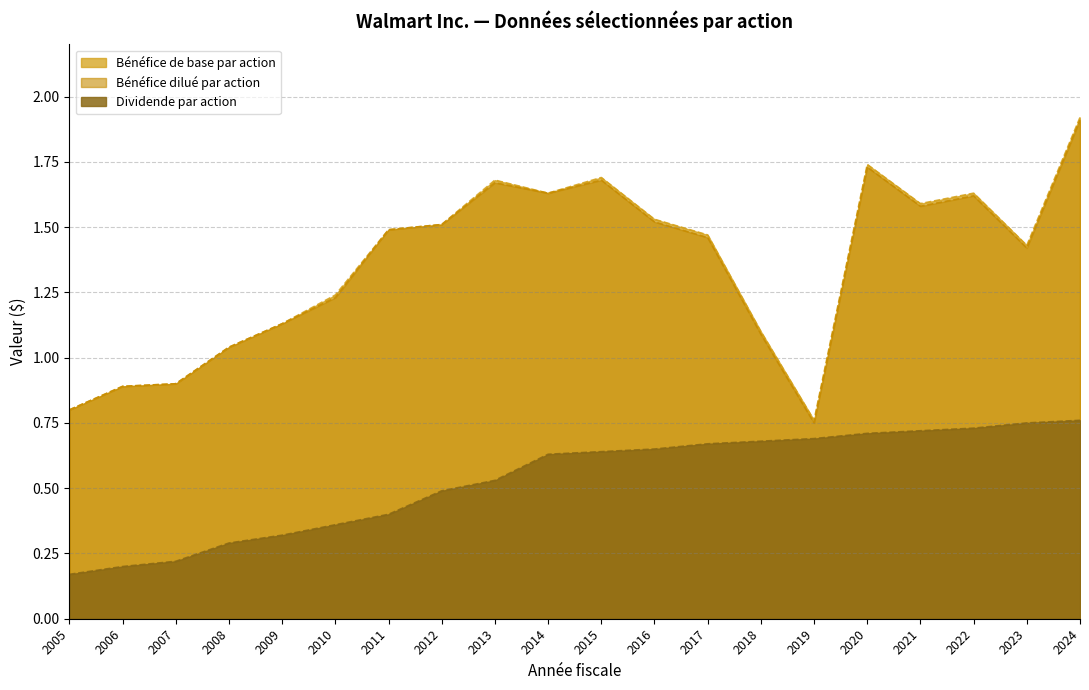

What is the difference between the highest and lowest values at 2017?

0.8